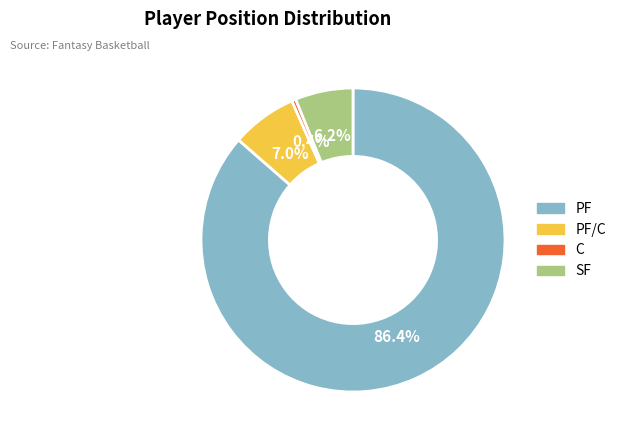

What is the largest slice in the pie chart?

PF